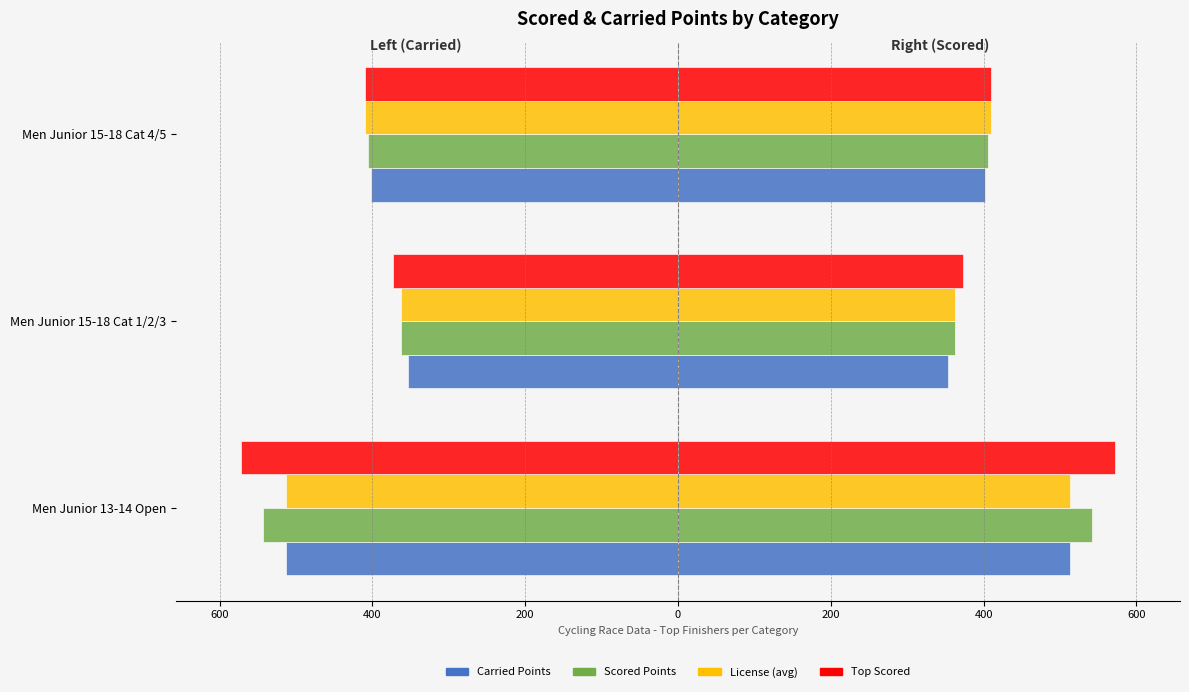

What is the value of the License (avg) bar at the 2nd from the left?

-362.8